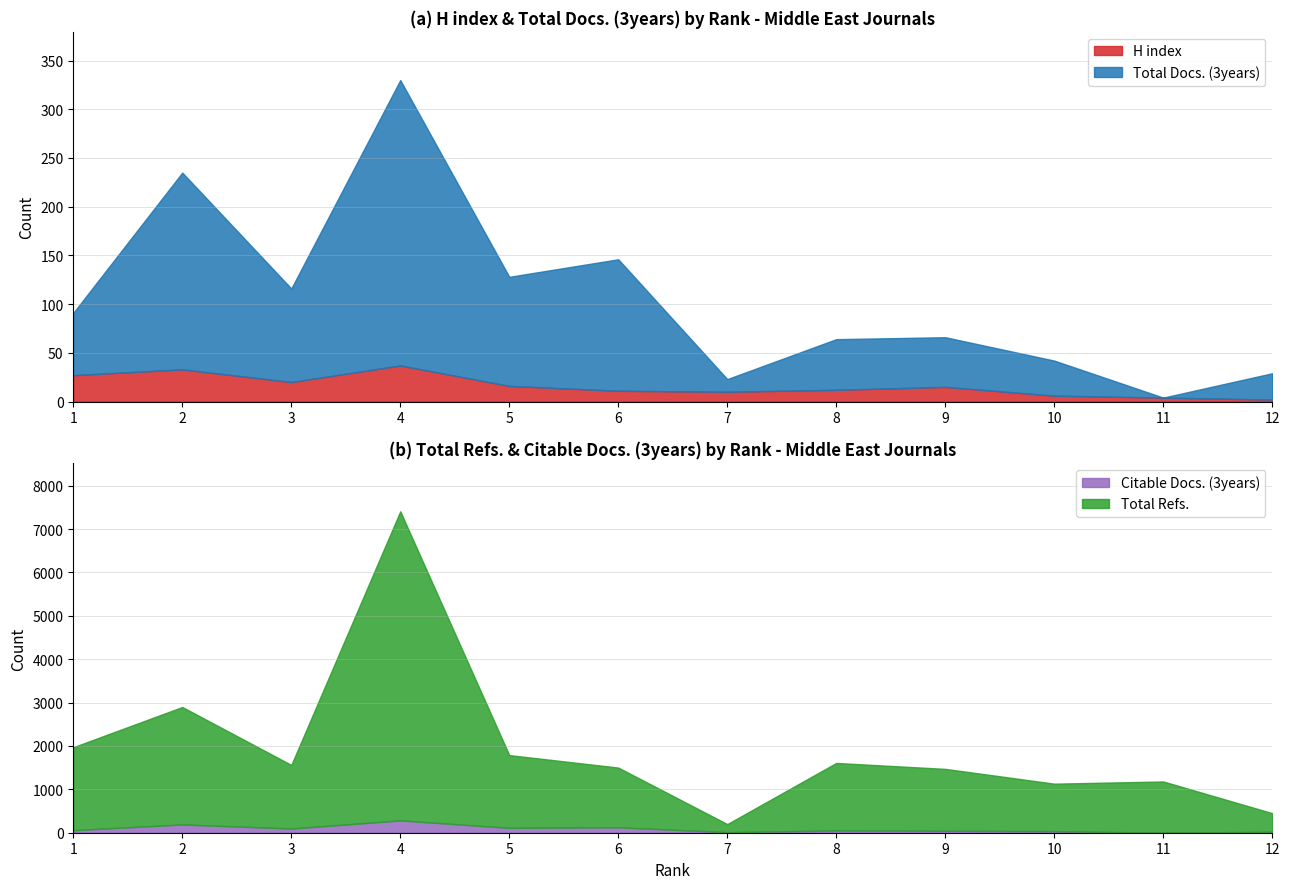

Does the chart have visible grid lines?

Yes